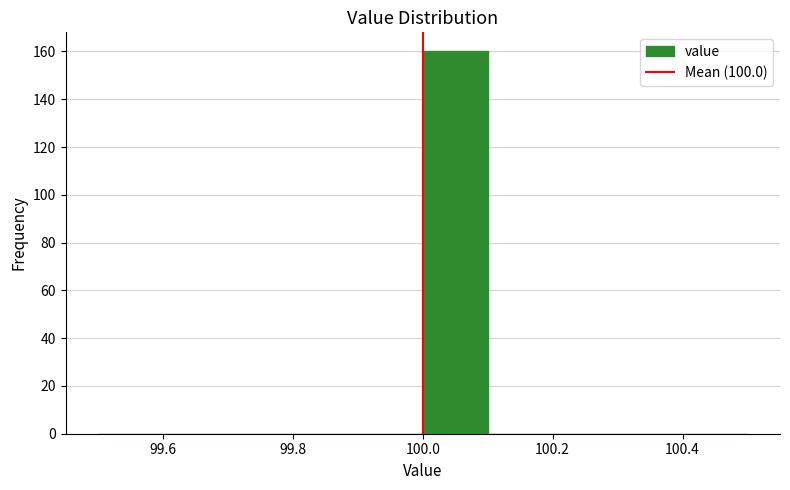

What is the height of the bar covering 100.0 to 100.1 on the x-axis? The values are not printed on the chart, so give them approximately, as read against the axis.

160